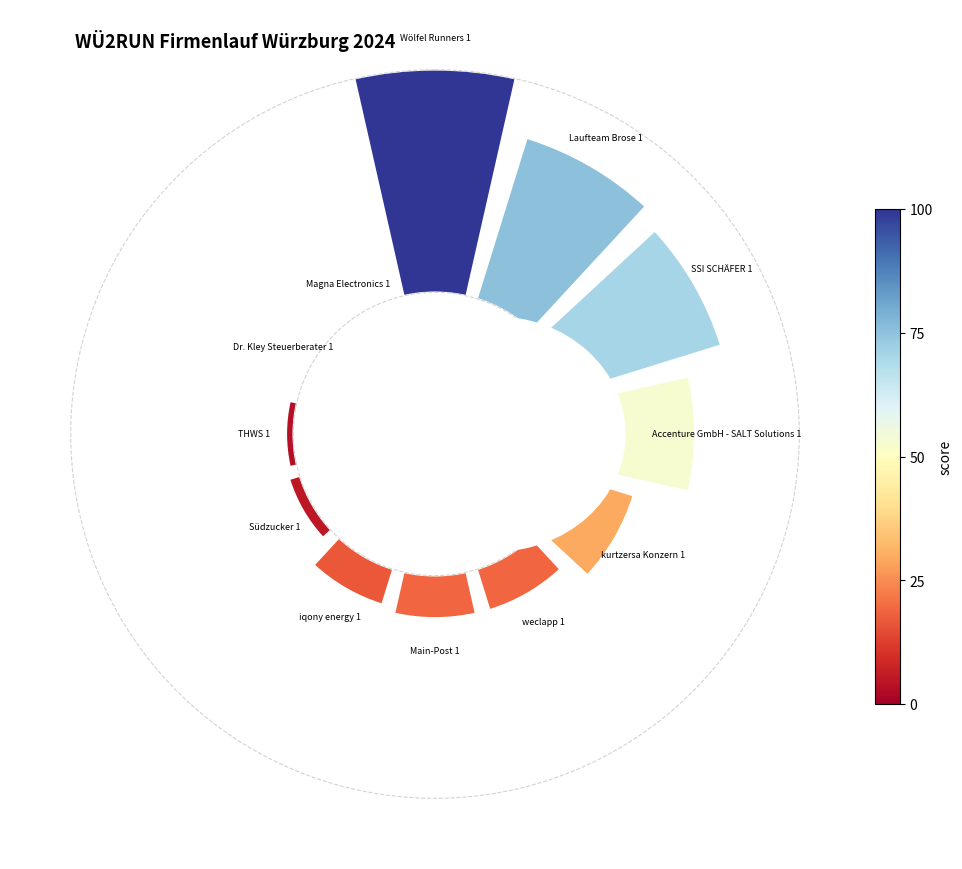

Which has a higher value, iqony energy 1 or THWS 1?

iqony energy 1